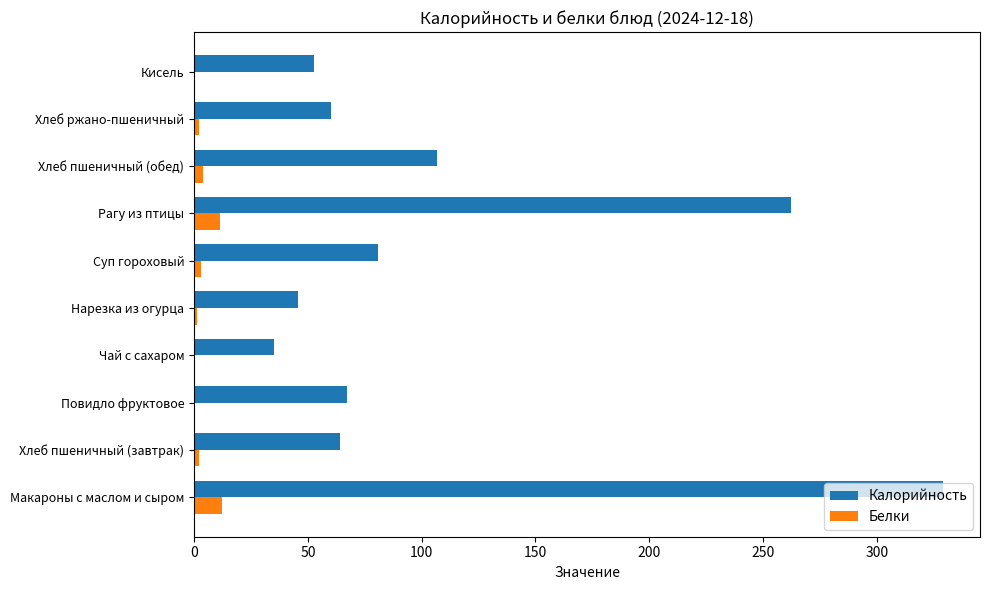

Which series has the largest total across all categories?

Калорийность